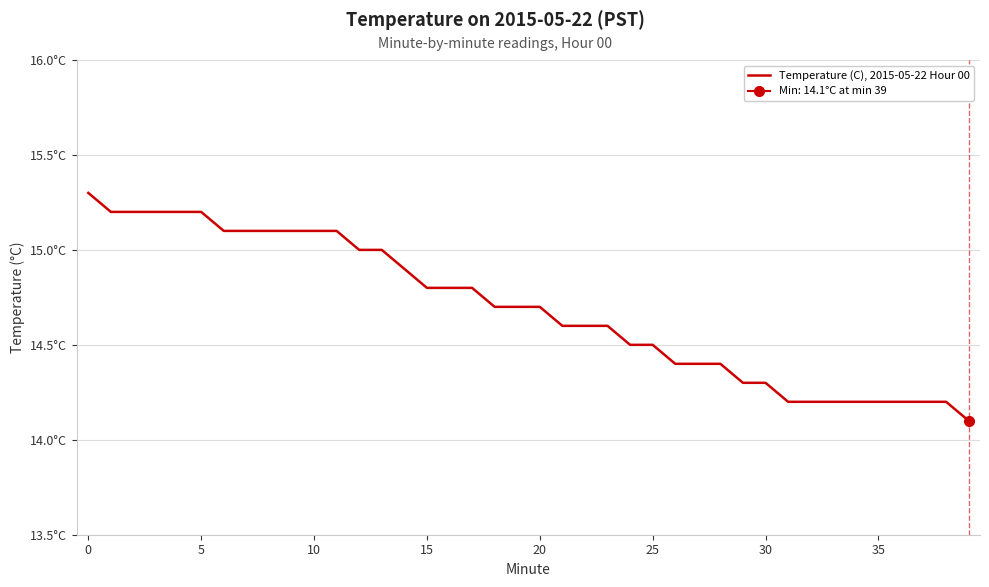

What is the sum of all values?

587.6